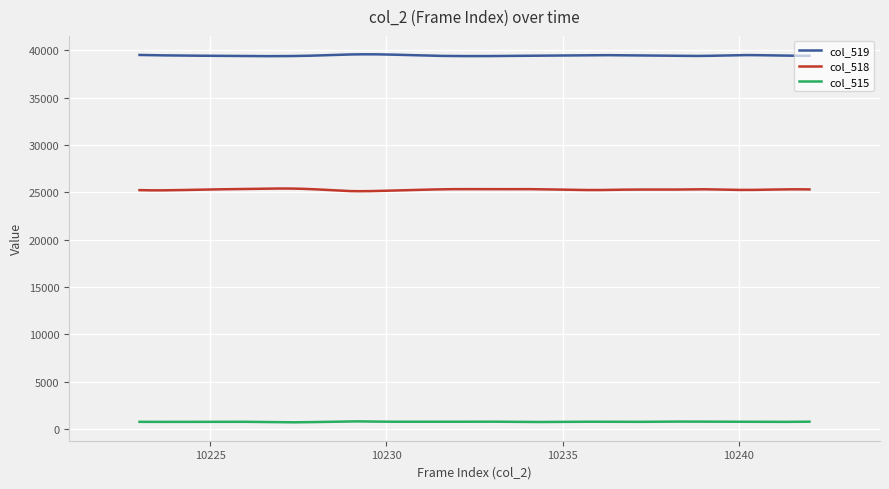

Rank the series by their maximum value, from highest to lowest.

col_519, col_518, col_515